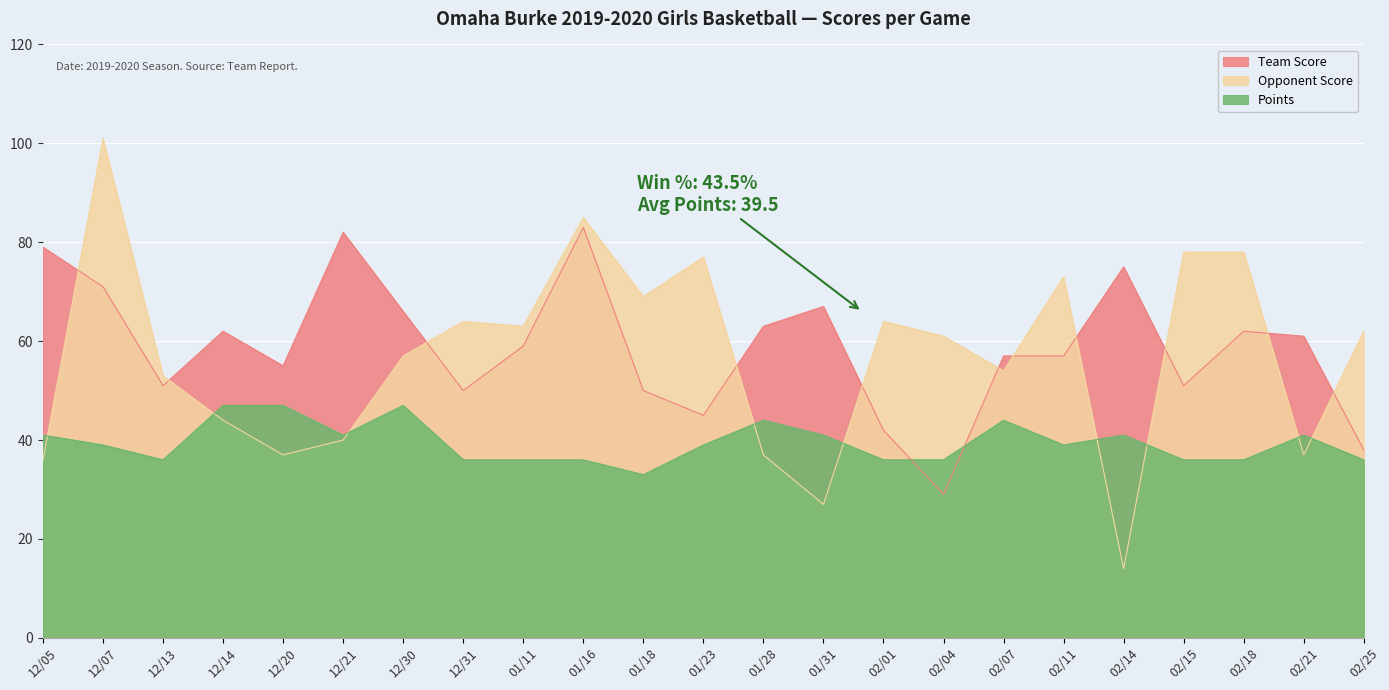

Which category has the lowest value in the Team Score series?

02/04